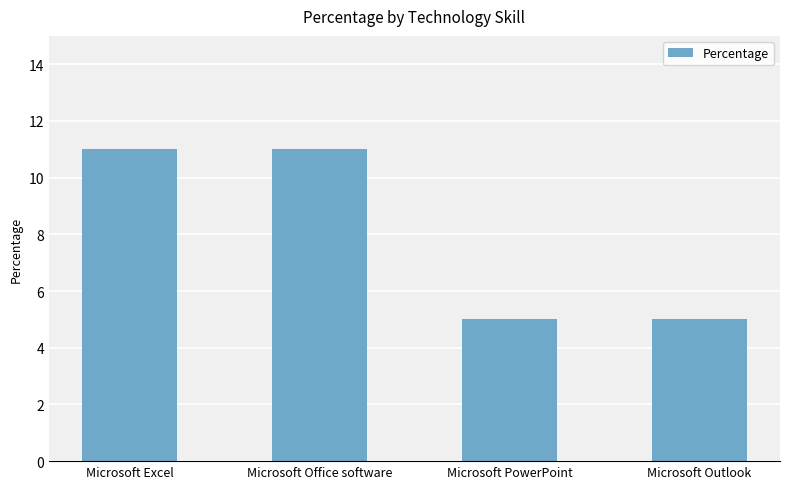

Is it true that the value at Microsoft Outlook is 5?

True